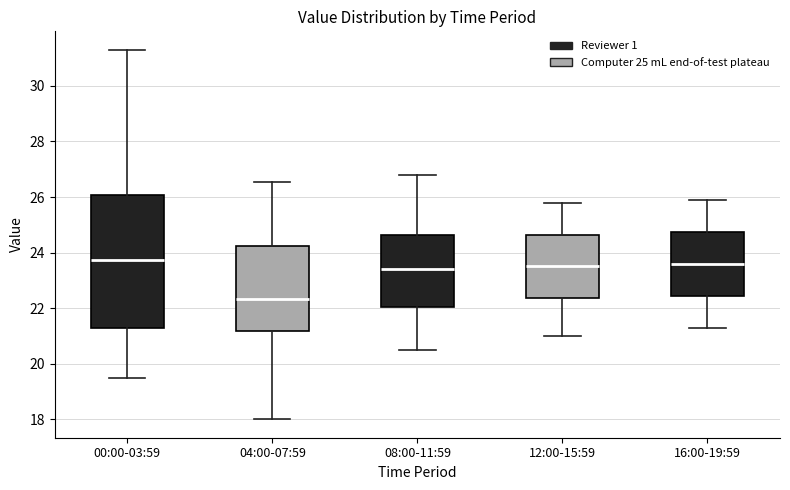

Comparing the boxes themselves (not the whiskers), which one is the tallest?

00:00-03:59